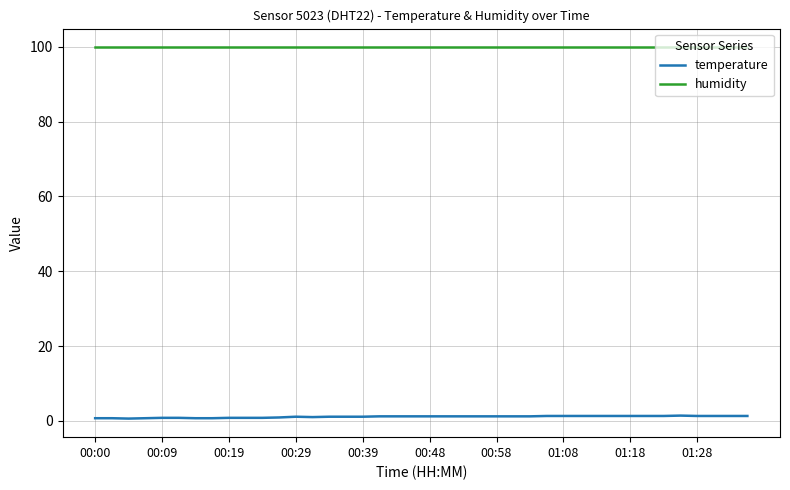

What is the maximum value shown in the chart?

99.9